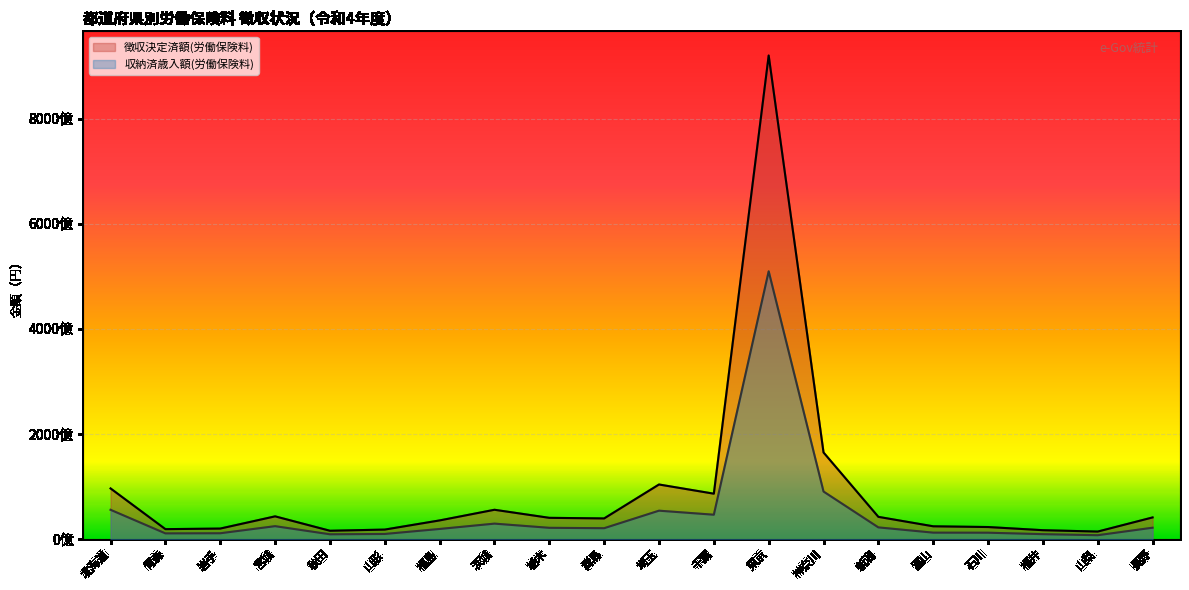

What is the difference between the highest and lowest values at 千葉?

39992838868